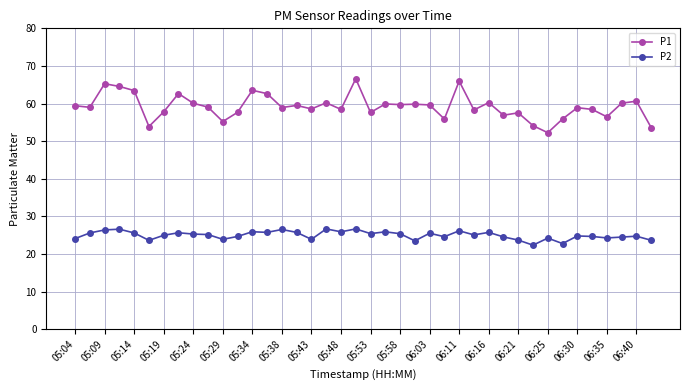

Which series has the largest total across all categories?

P1